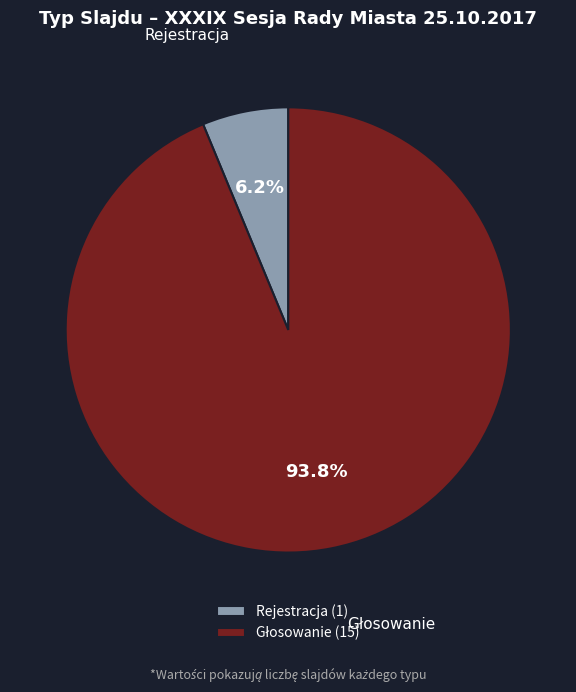

Is there a majority slice in this chart?

Yes